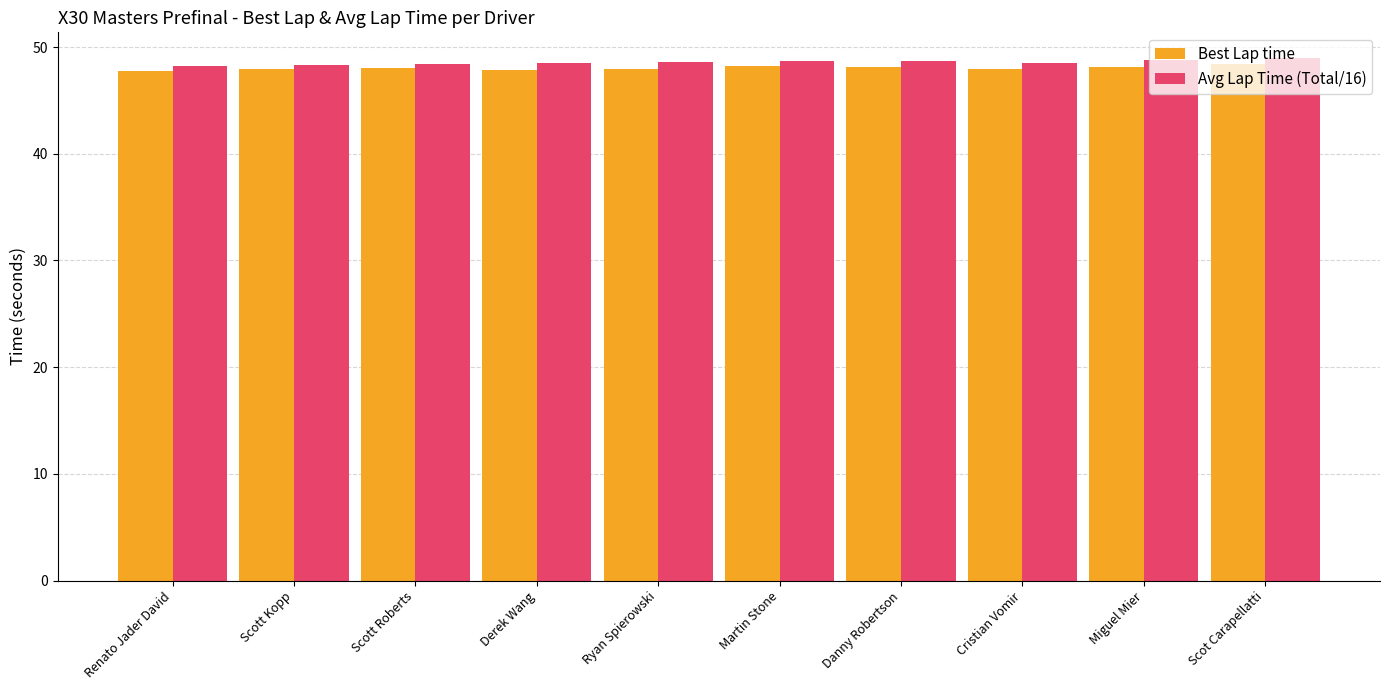

Rank the series by their average value, from lowest to highest.

Best Lap time, Avg Lap Time (Total/16)